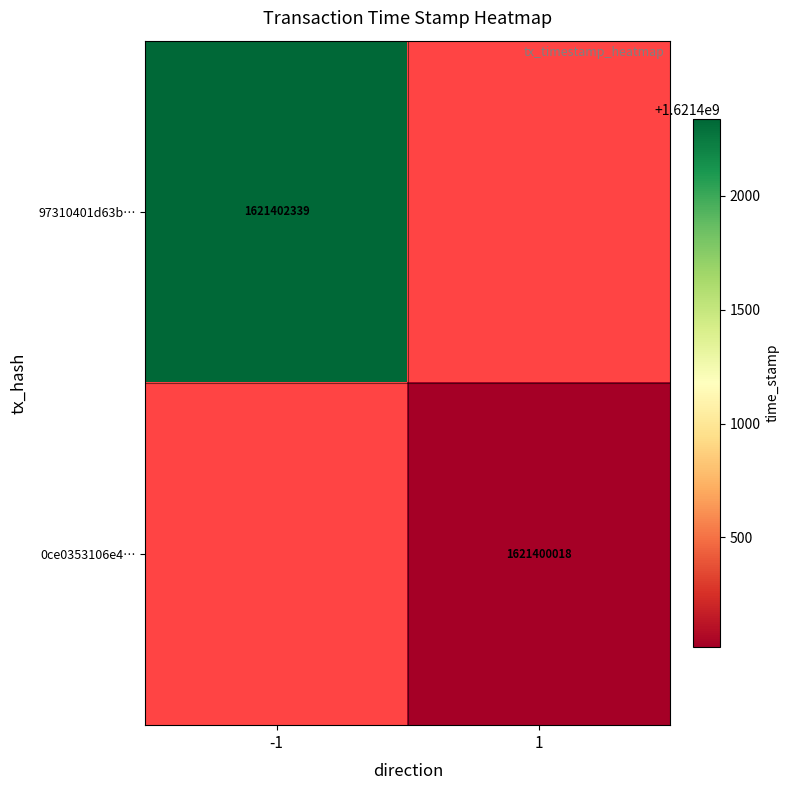

The 97310401d63b… series shows 1621402339 at -1. True or false?

True